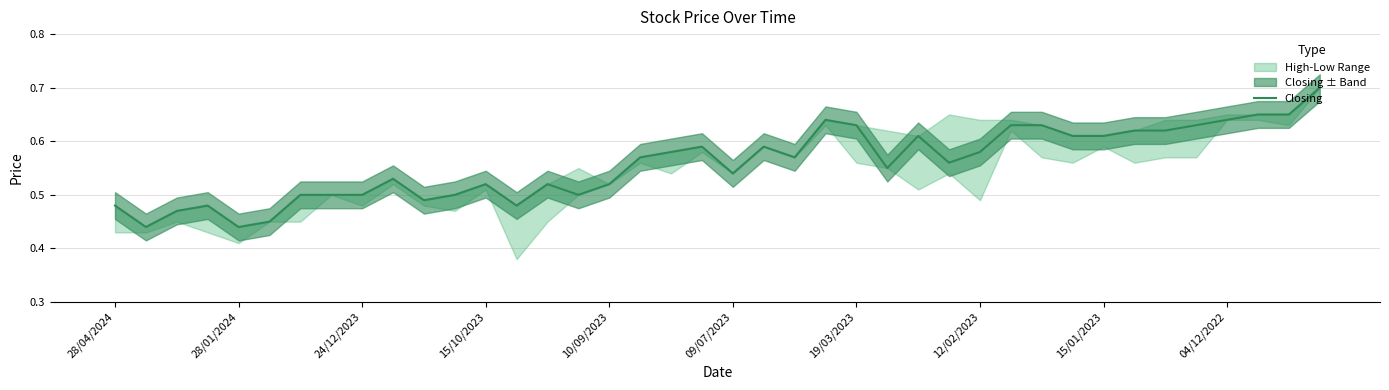

Is it true that the value at 27 is 0.2?

False